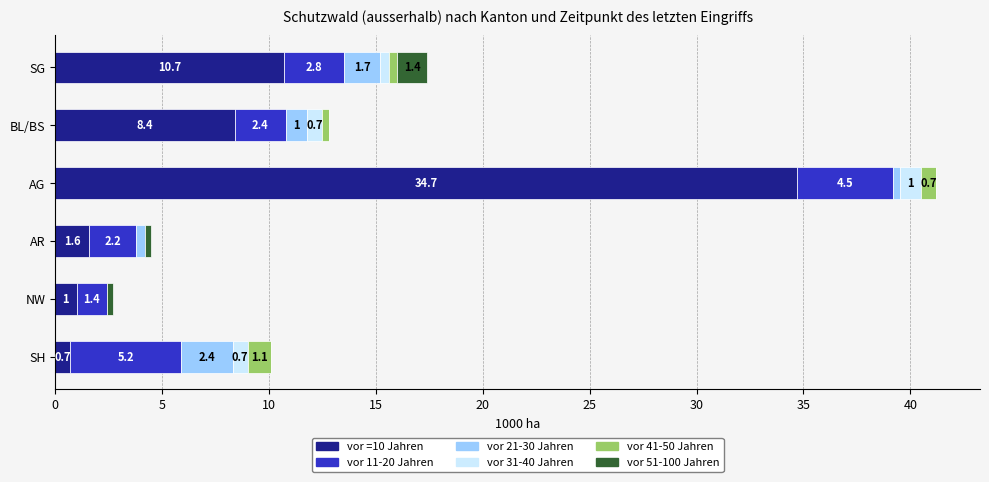

Which category has the highest value in the vor =10 Jahren series?

AG